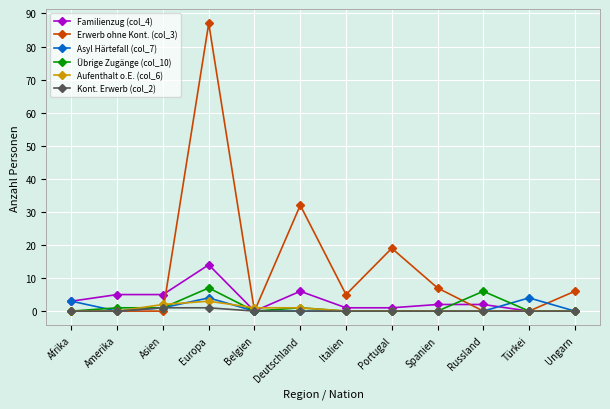

What is the difference between the maximum and minimum values in the Aufenthalt o.E. (col_6) series?

3